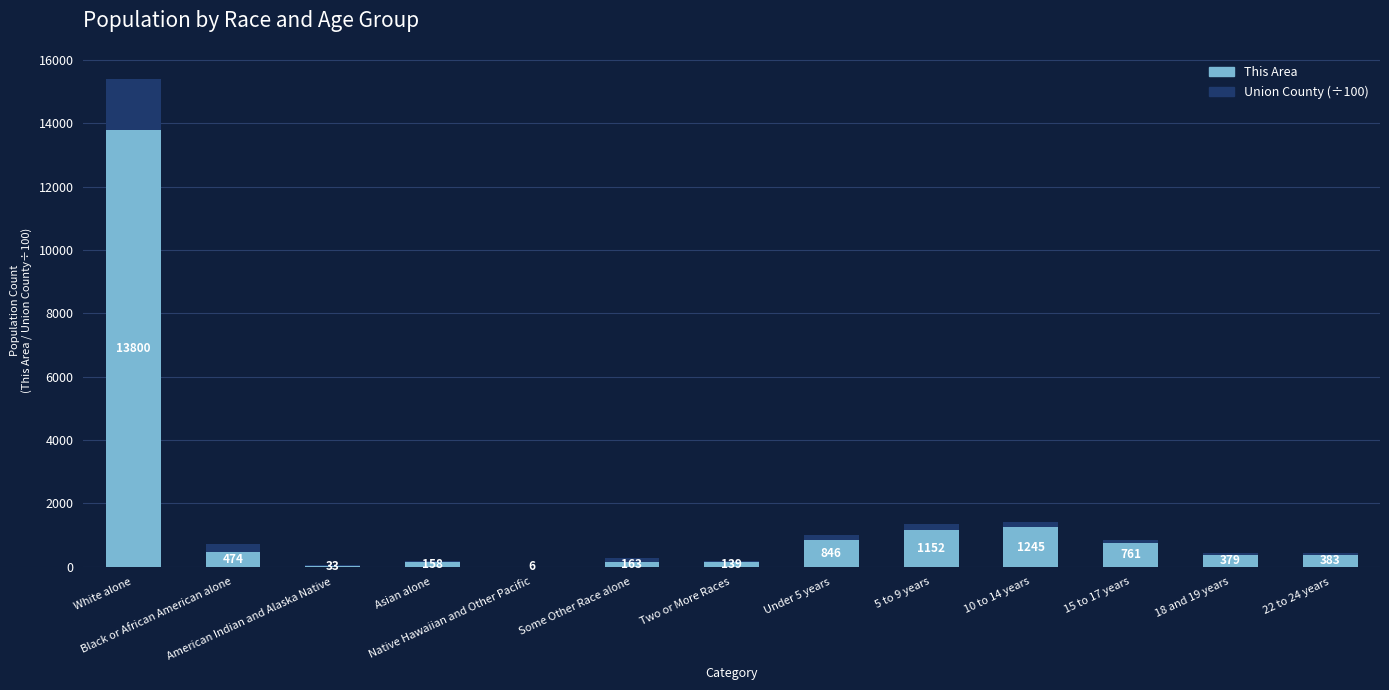

What are all the series names shown in the legend?

This Area, Union County (÷100)